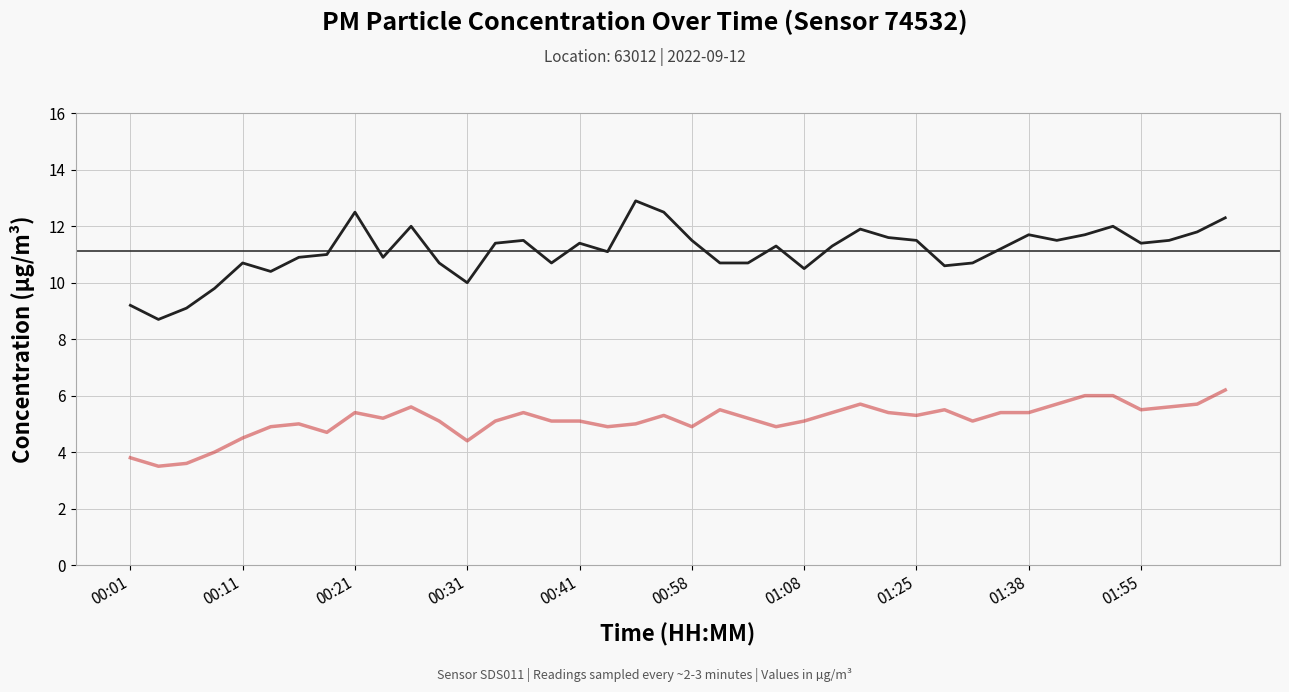

What is the minimum value shown in the chart?

3.5